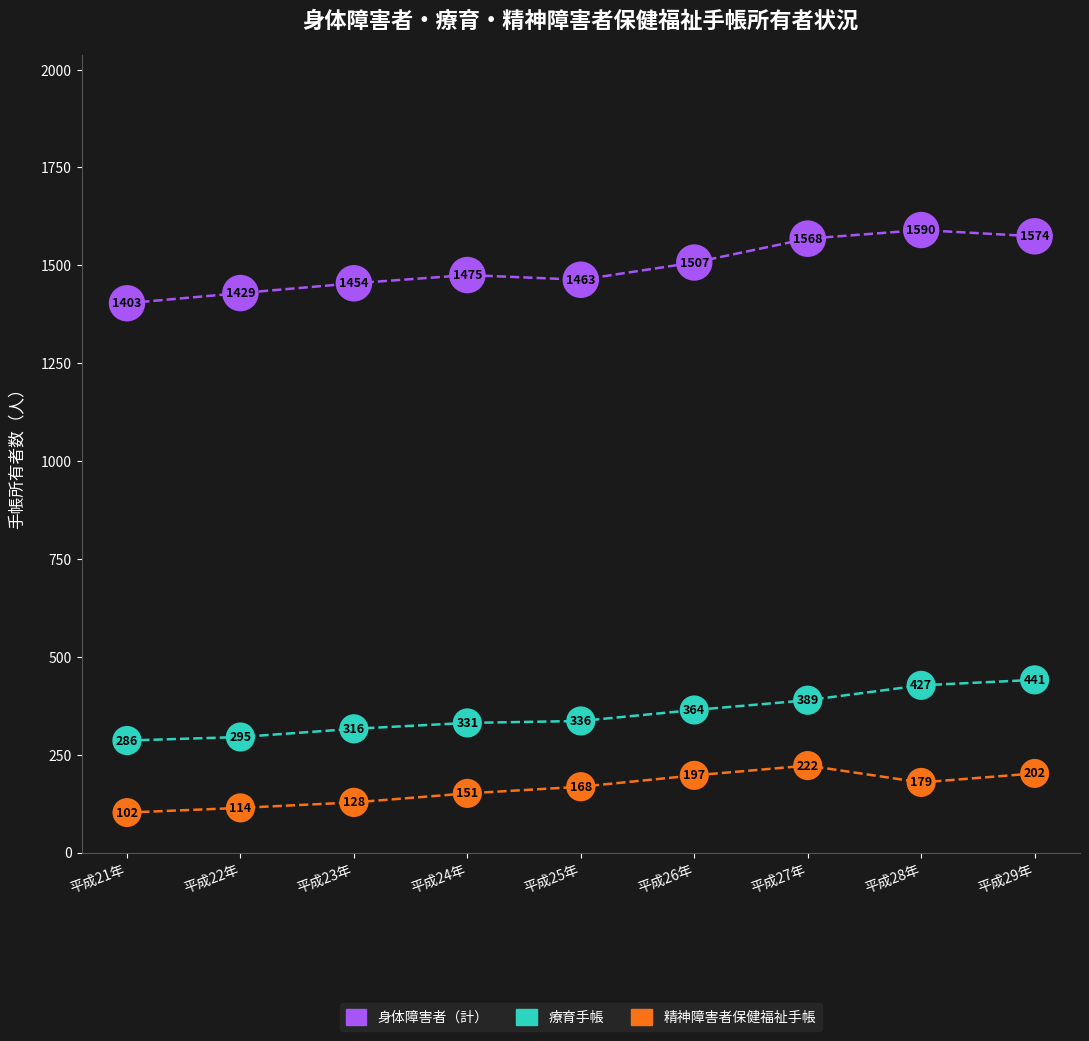

What is the value of the 身体障害者（計） point at the 6th from the left?

1507